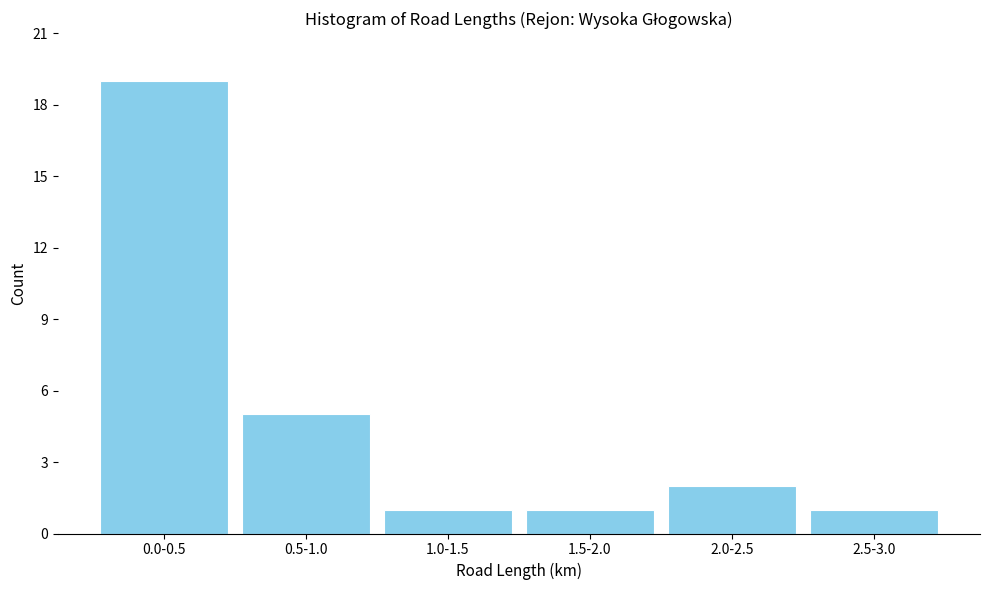

Reading left to right, what are all the values shown in this chart?

19	5	1	1	2	1